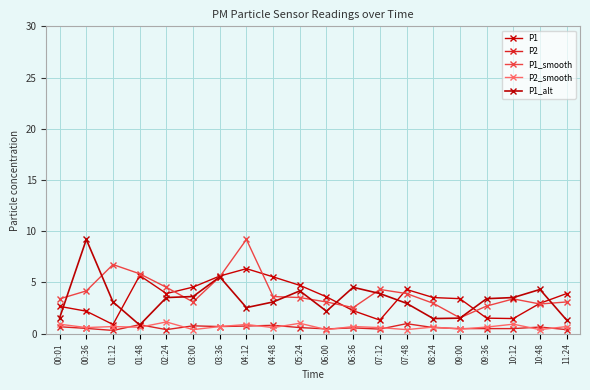

What is the label of the 12th point from the right?

04:48